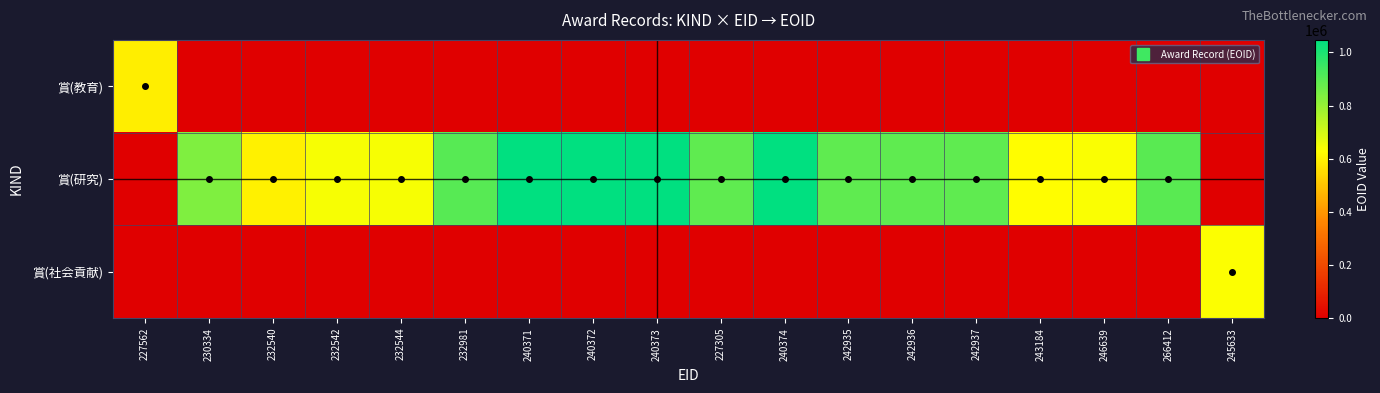

Reading left to right, transcribe all the data shown in this chart.

賞(教育): 227562=589666	230334=0	232540=0	232542=0	232544=0	232981=0	240371=0	240372=0	240373=0	227305=0	240374=0	242935=0	242936=0	242937=0	243184=0	246639=0	266412=0	245633=0
賞(研究): 227562=0	230334=837869	232540=598882	232542=639786	232544=639784	232981=901402	240371=1047088	240372=1047089	240373=1047092	227305=889966	240374=1047093	242935=889973	242936=889971	242937=889972	243184=624142	246639=634409	266412=898141	245633=0
賞(社会貢献): 227562=0	230334=0	232540=0	232542=0	232544=0	232981=0	240371=0	240372=0	240373=0	227305=0	240374=0	242935=0	242936=0	242937=0	243184=0	246639=0	266412=0	245633=630838